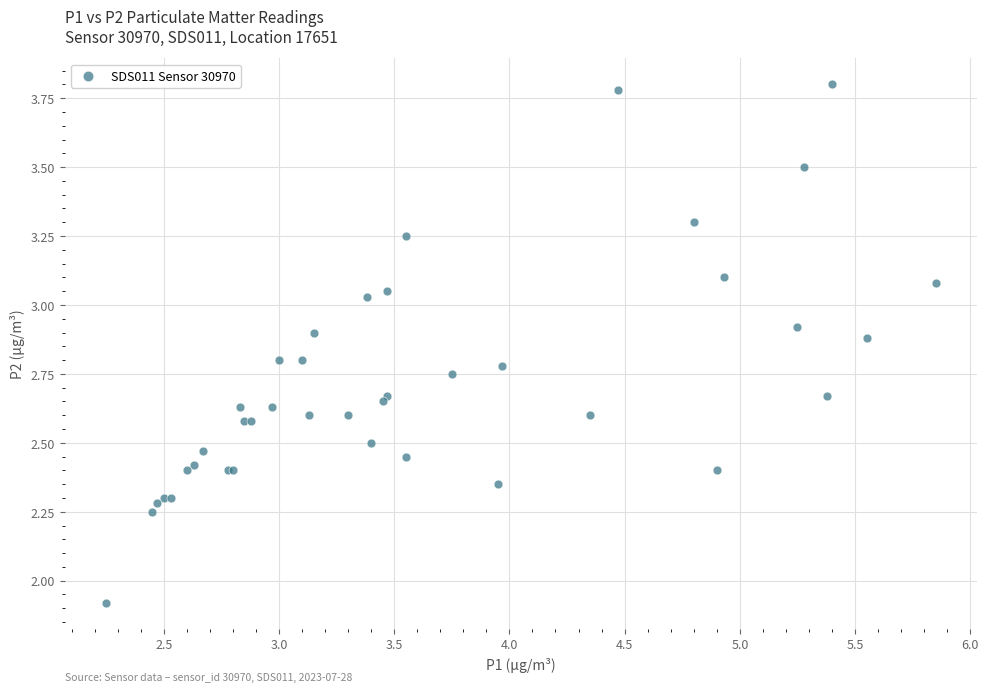

What Y value in the scatter plot is closest to 2?

1.9